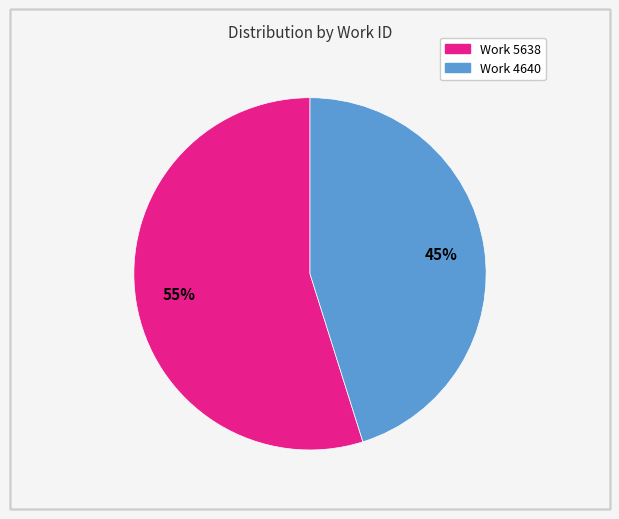

Does any single category account for the majority?

Yes